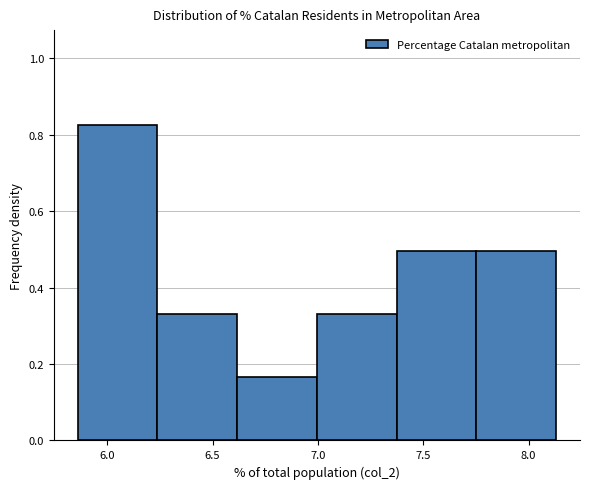

Reading left to right, list every bar in this chart as the range it spans on the x-axis followed by its height. Neither the bar edges nor the heights are printed on the chart, so give them approximately, as read against the axes.

5.85 to 6.25: 0.82
6.25 to 6.60: 0.34
6.60 to 7.00: 0.16
7.00 to 7.35: 0.34
7.35 to 7.75: 0.50
7.75 to 8.15: 0.50